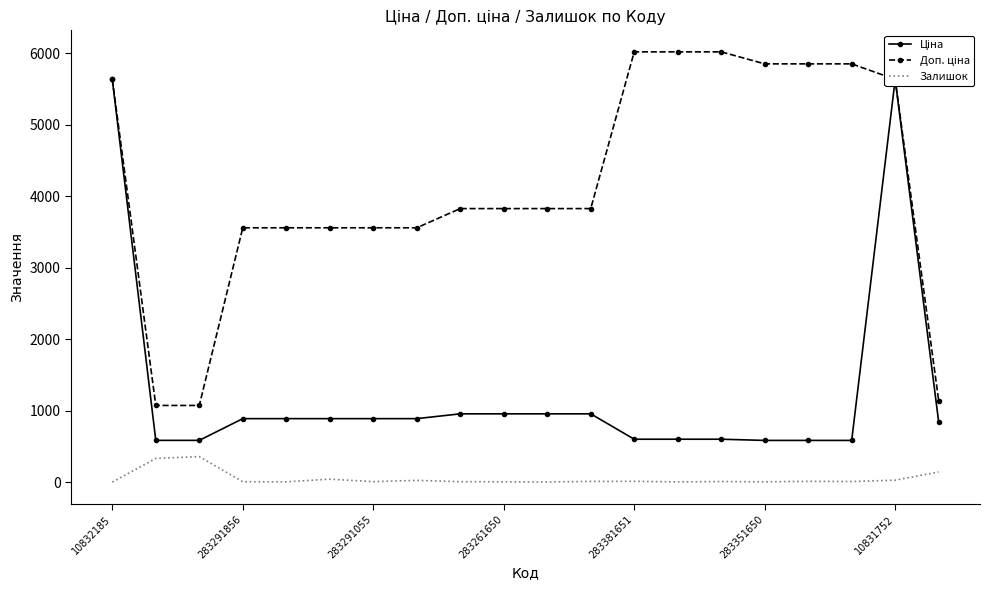

What is the total value across all series at 14?

6632.9